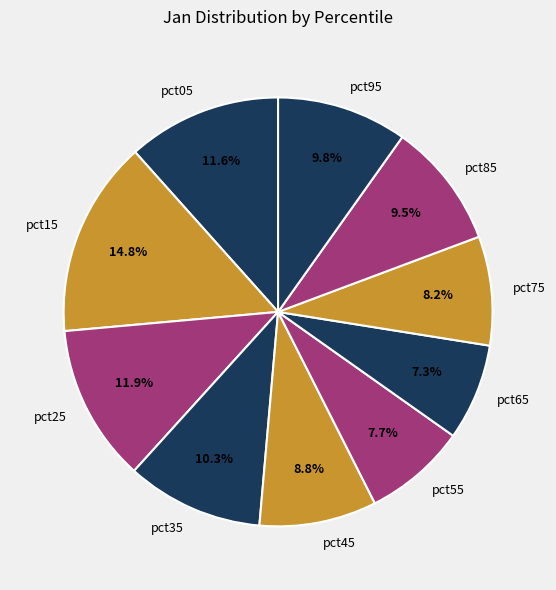

Is it true that pct75 is 8% of the pie?

True